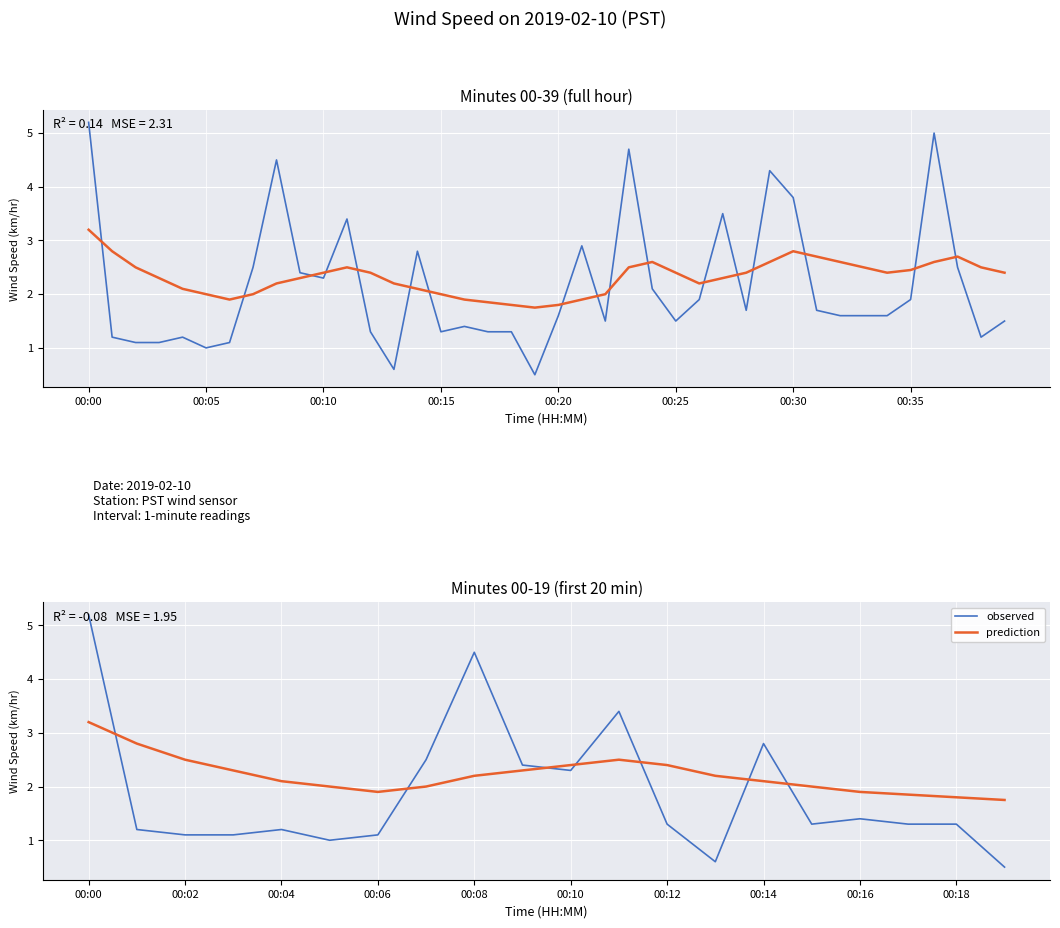

What is the spread (max minus min) of values at 24?

0.5